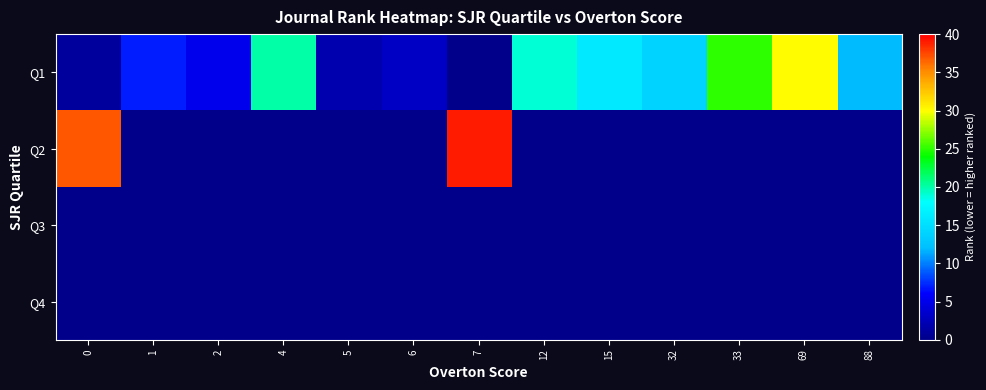

What is the difference between the highest and lowest values at 69?

30